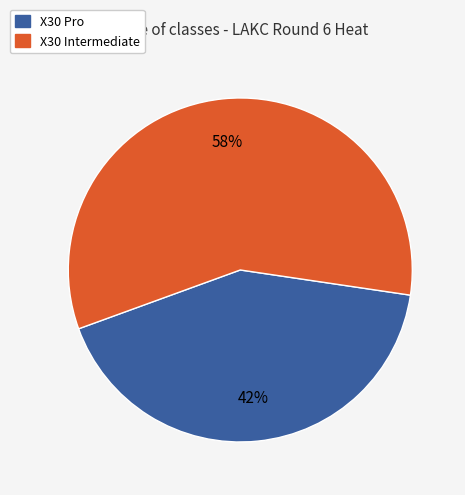

The X30 Pro slice represents 42% of the pie. True or false?

True